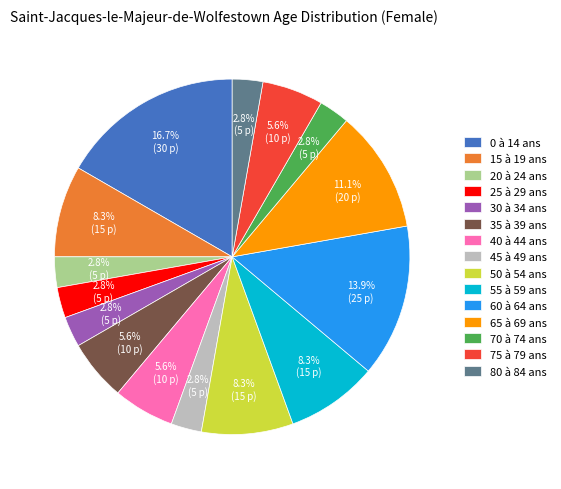

What is the largest slice in the pie chart?

0 à 14 ans